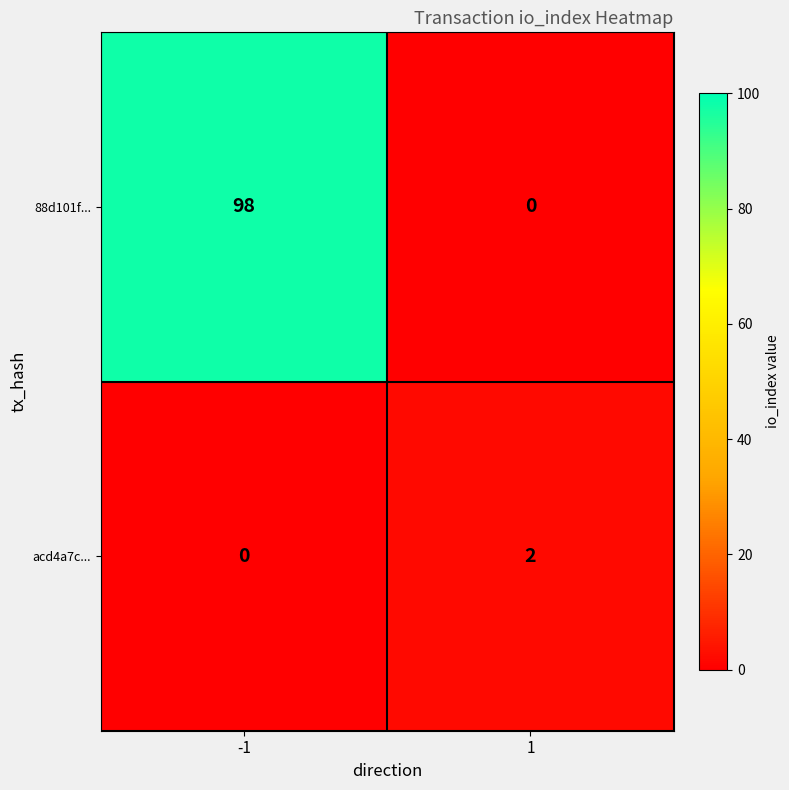

List the series in order of their peak value, highest first.

88d101f..., acd4a7c...